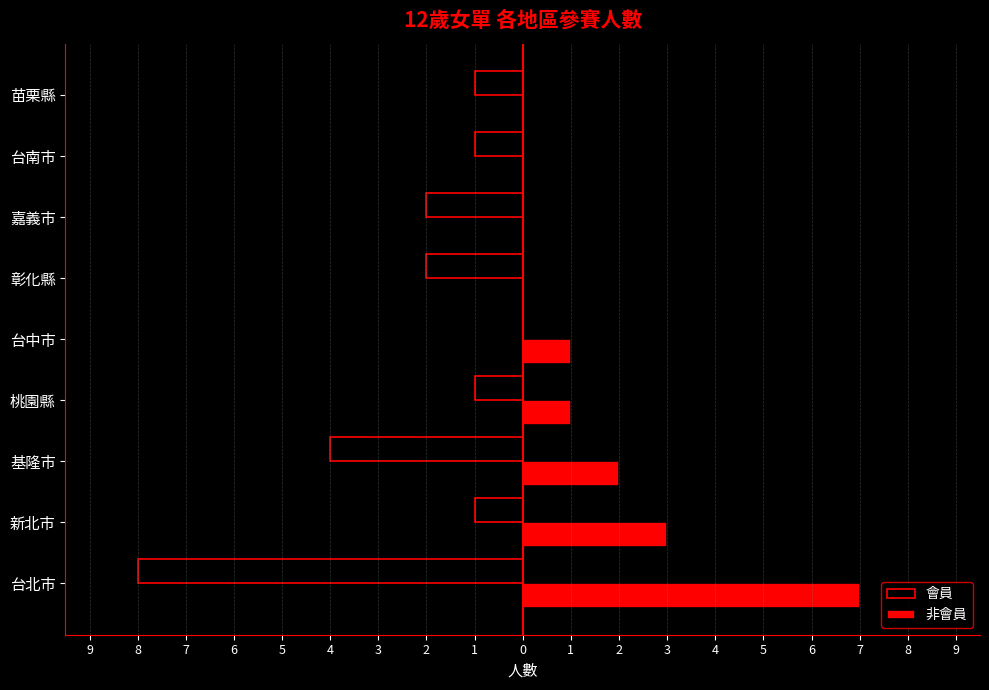

List the series in order of their overall mean, highest first.

非會員, 會員